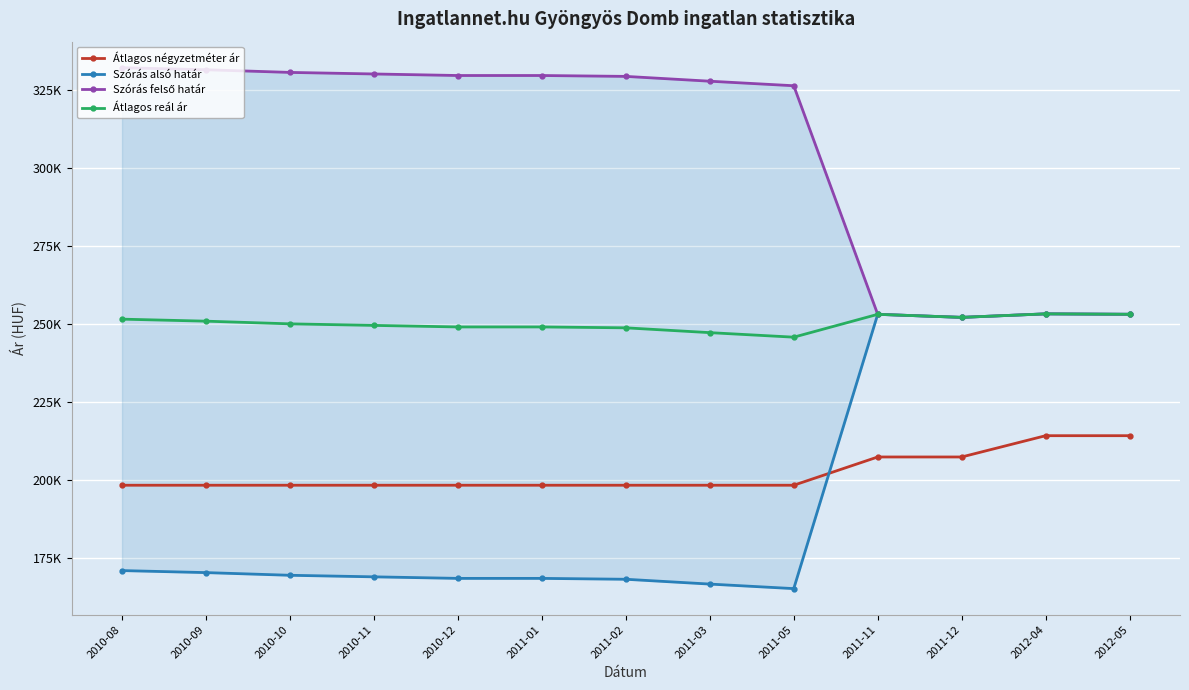

Reading left to right, extract all data points from this chart.

Átlagos négyzetméter ár: 198406	198406	198406	198406	198406	198406	198406	198406	198406	207462	207462	214285	214285
Szórás alsó határ: 171054	170406	169548	169050	168555	168555	168272	166730	165276	253177	252203	253329	253194
Szórás felső határ: 332212	331564	330706	330208	329713	329713	329430	327888	326434	253177	252203	253329	253194
Átlagos reál ár: 251633	250985	250127	249629	249134	249134	248851	247309	245855	253177	252203	253329	253194